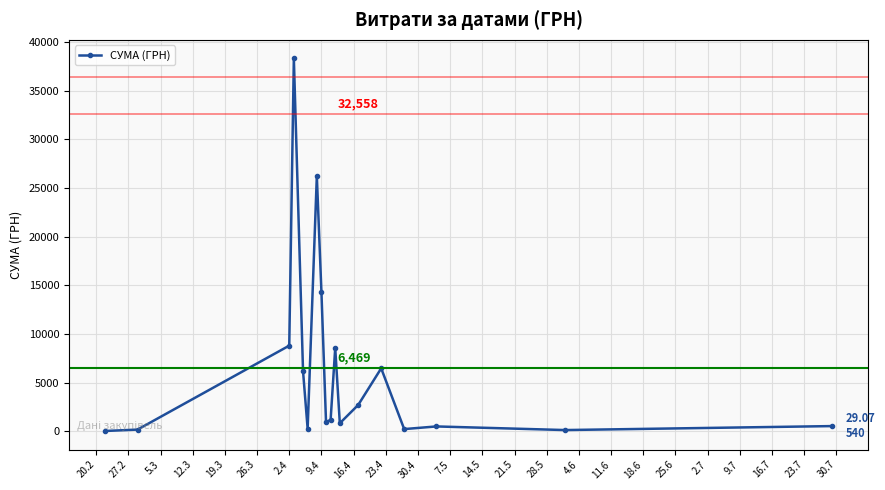

What is the sum of all values?

116438.1